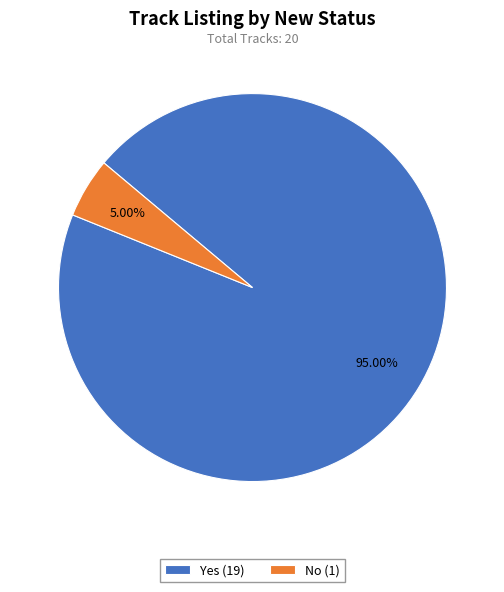

How many slices are in this pie chart?

2